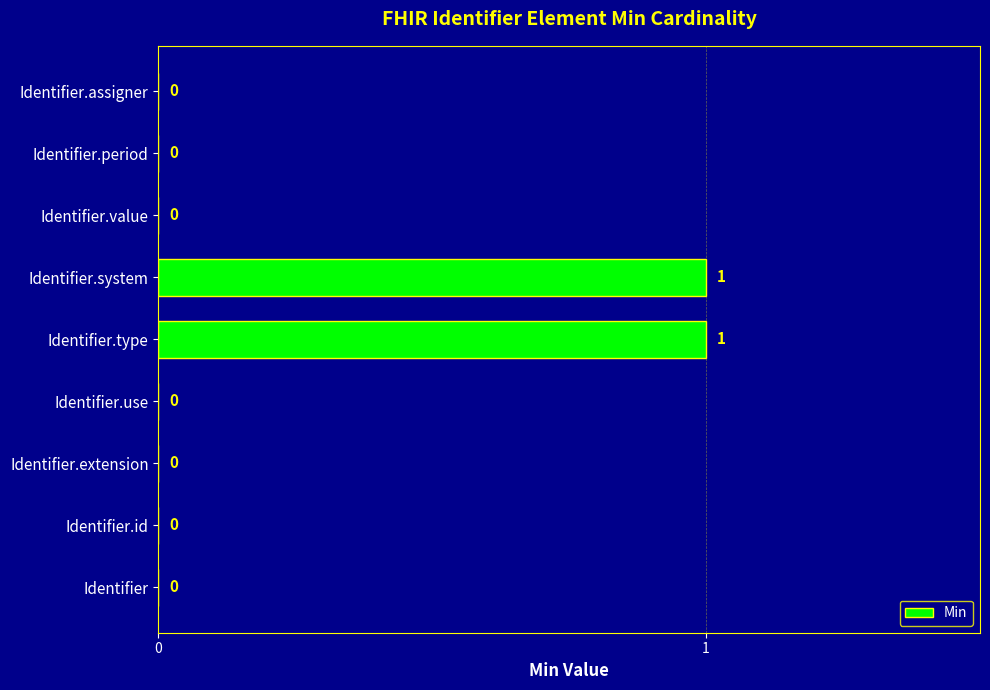

Between Identifier.type and Identifier, which is larger?

Identifier.type